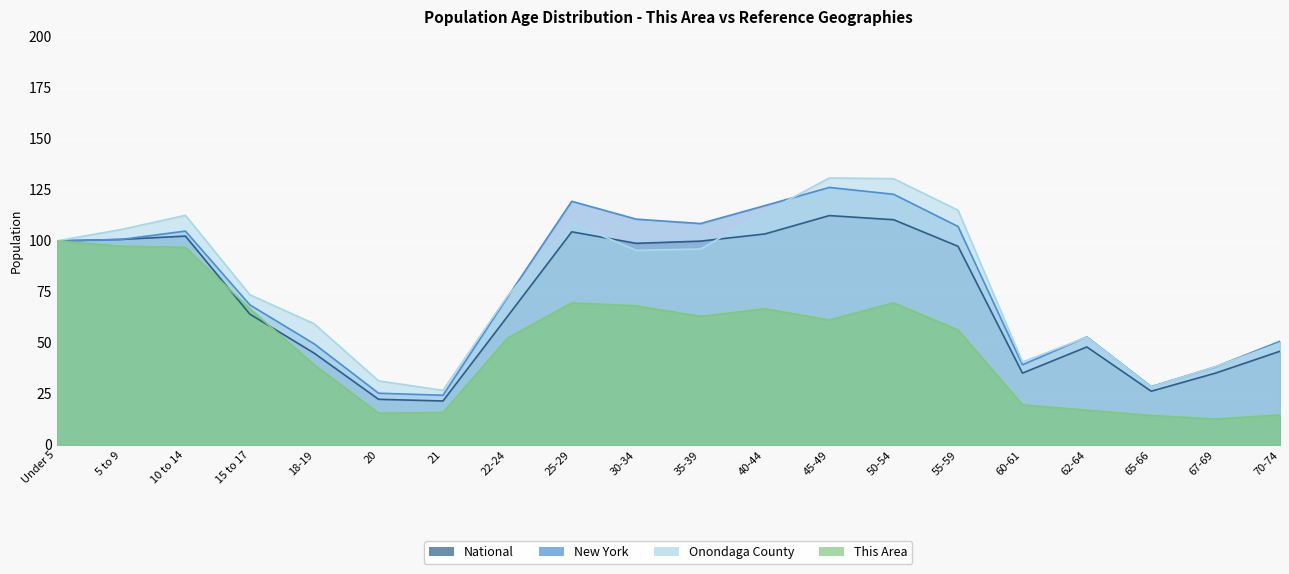

Which series has the largest range (max minus min)?

Onondaga County